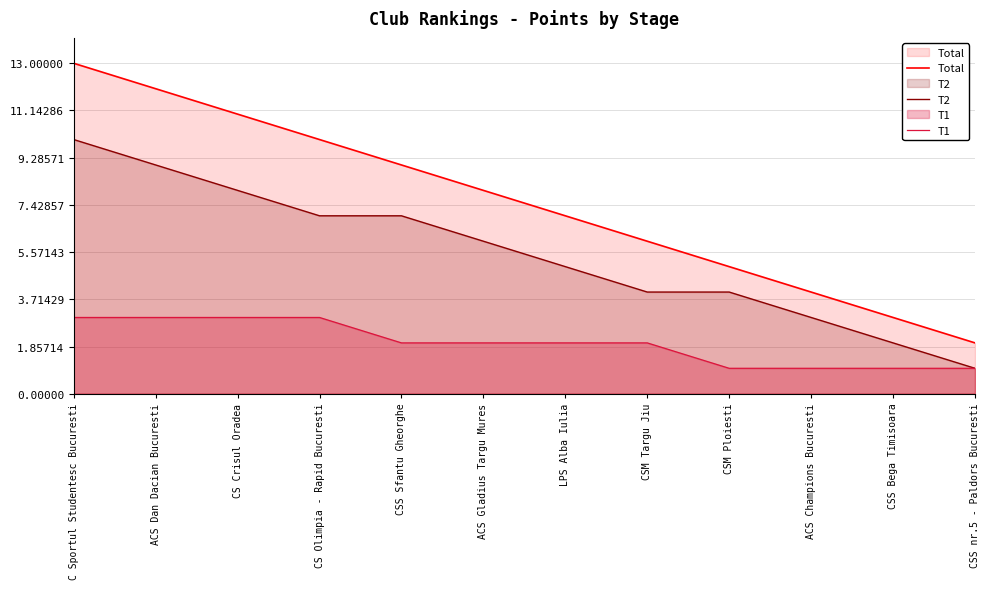

What is the difference between the highest and lowest values at C Sportul Studentesc Bucuresti?

10